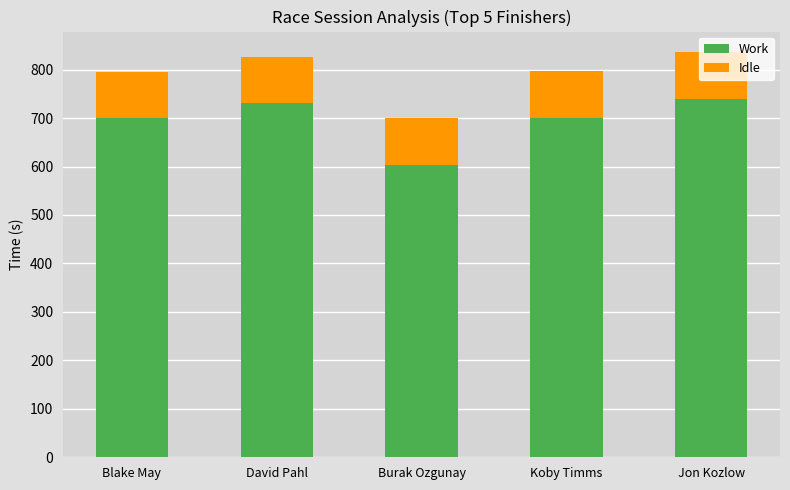

Which category has the lowest value in the Work series?

Burak Ozgunay